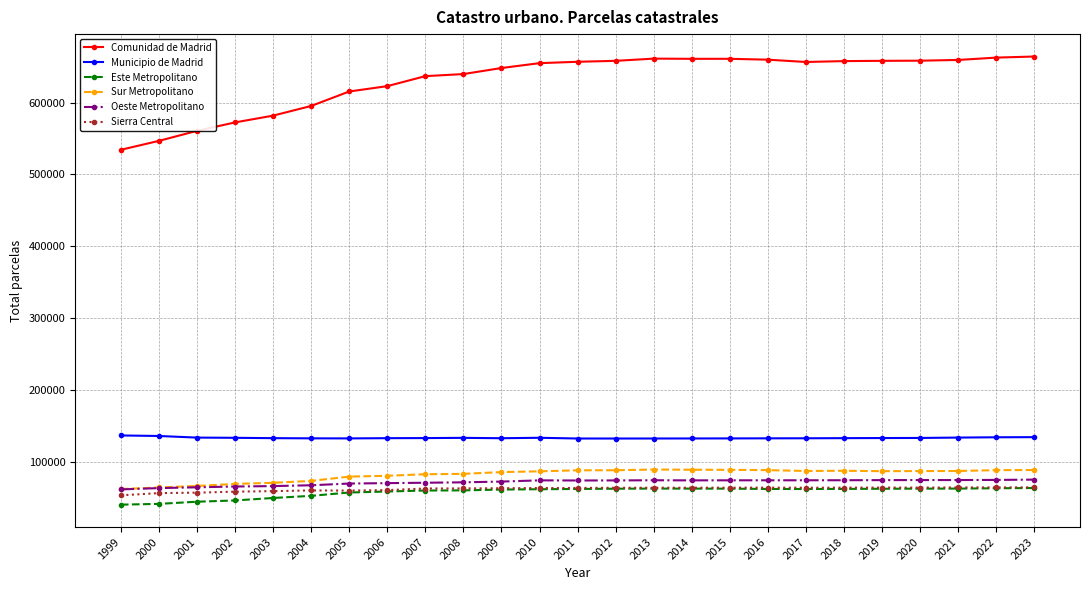

What is the greatest value displayed?

663970